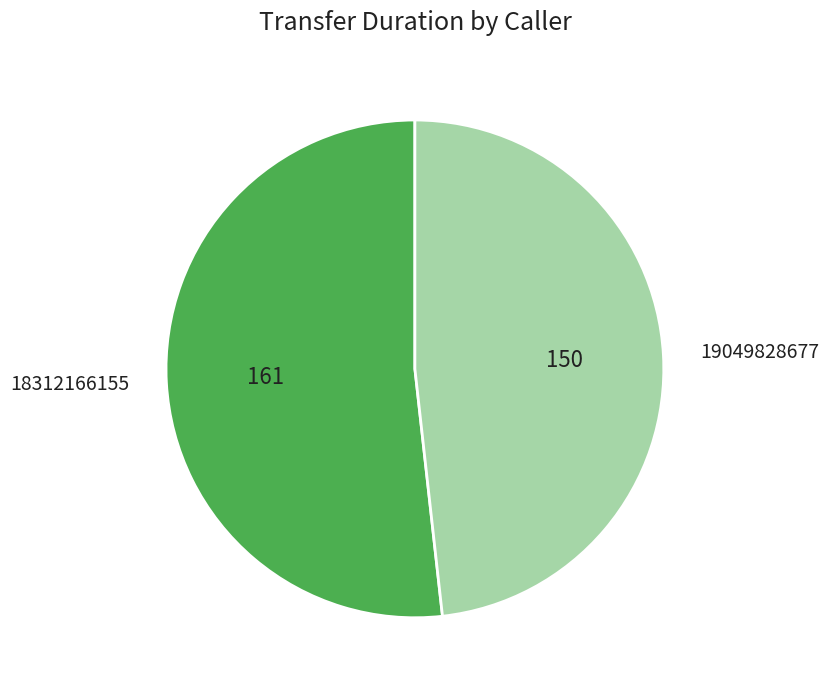

Approximately how many times larger is the value at 18312166155 compared to 19049828677?

1.1